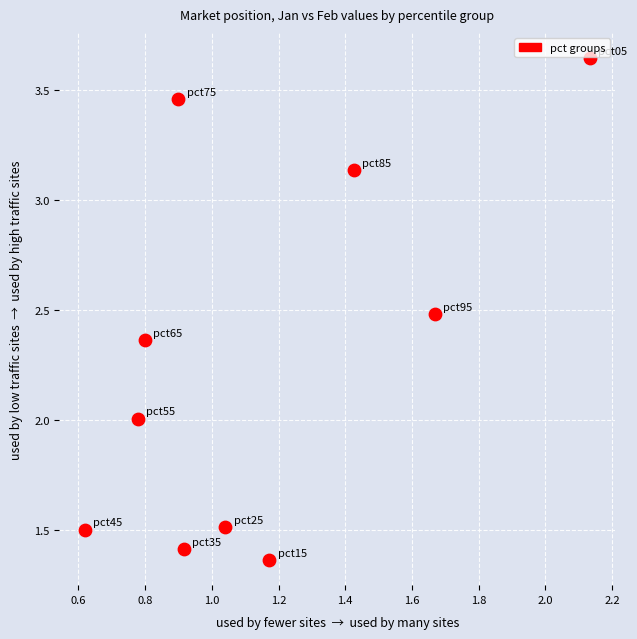

What is the average Y value?

2.3